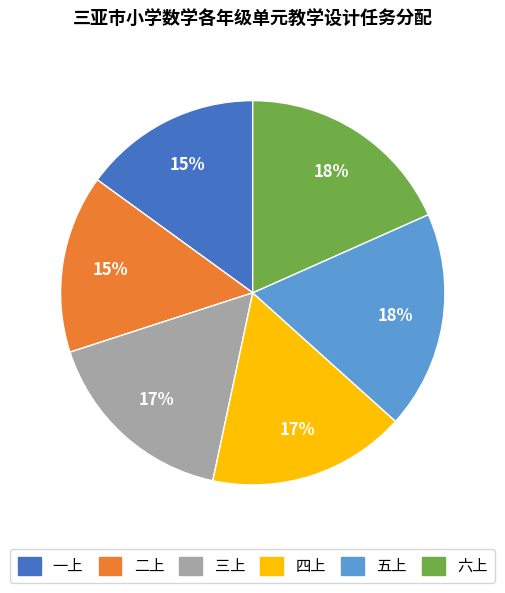

To the nearest percent, what is the combined percentage of 六上 and 四上?

35%